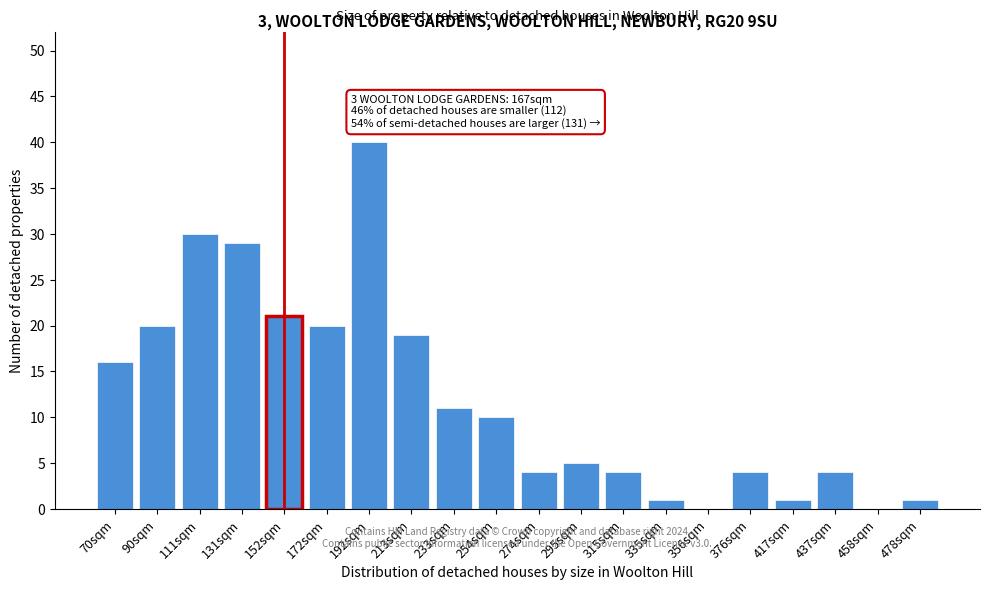

Reading left to right, extract all data points from this chart.

70sqm=16	90sqm=20	111sqm=30	131sqm=29	152sqm=21	172sqm=20	192sqm=40	213sqm=19	233sqm=11	254sqm=10	274sqm=4	295sqm=5	315sqm=4	335sqm=1	356sqm=0	376sqm=4	417sqm=1	437sqm=4	458sqm=0	478sqm=1